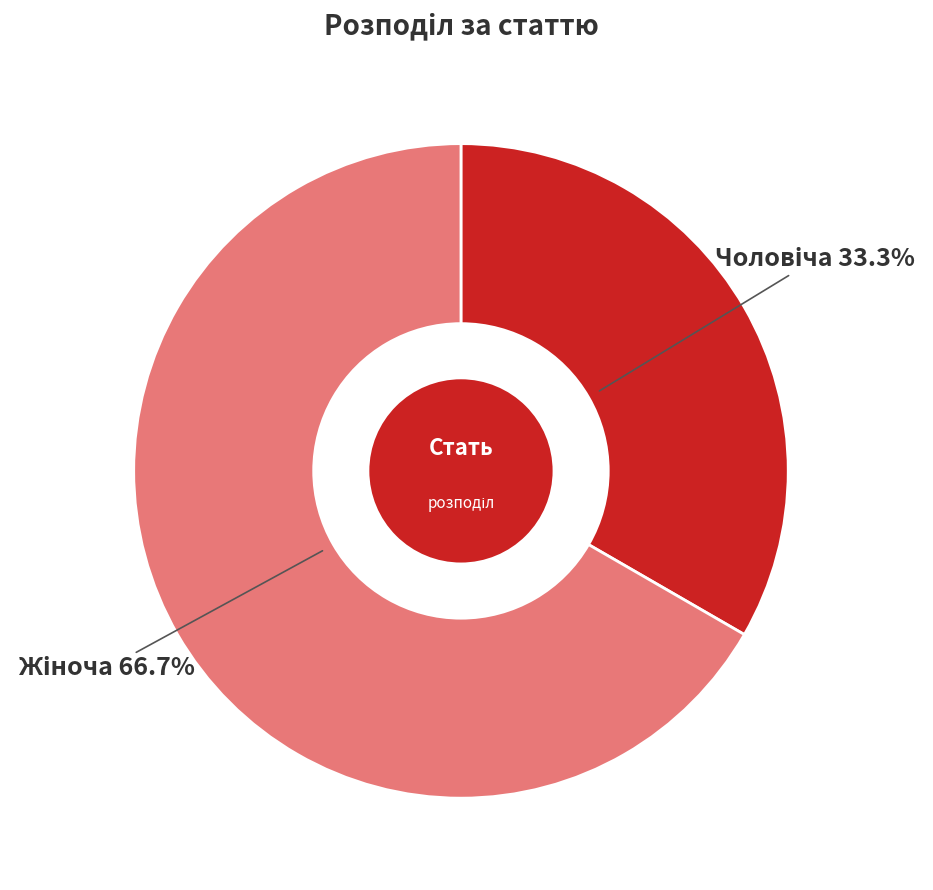

Does any single category account for the majority?

Yes